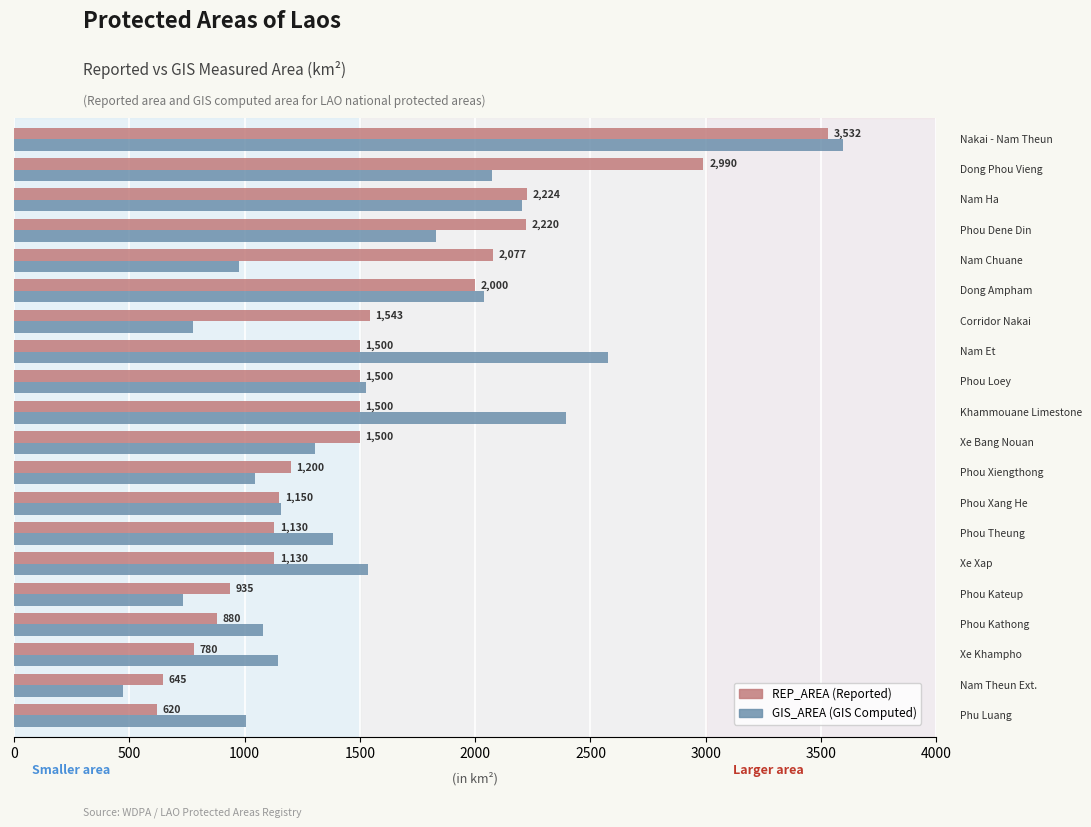

What is the minimum value shown in the chart?

473.6